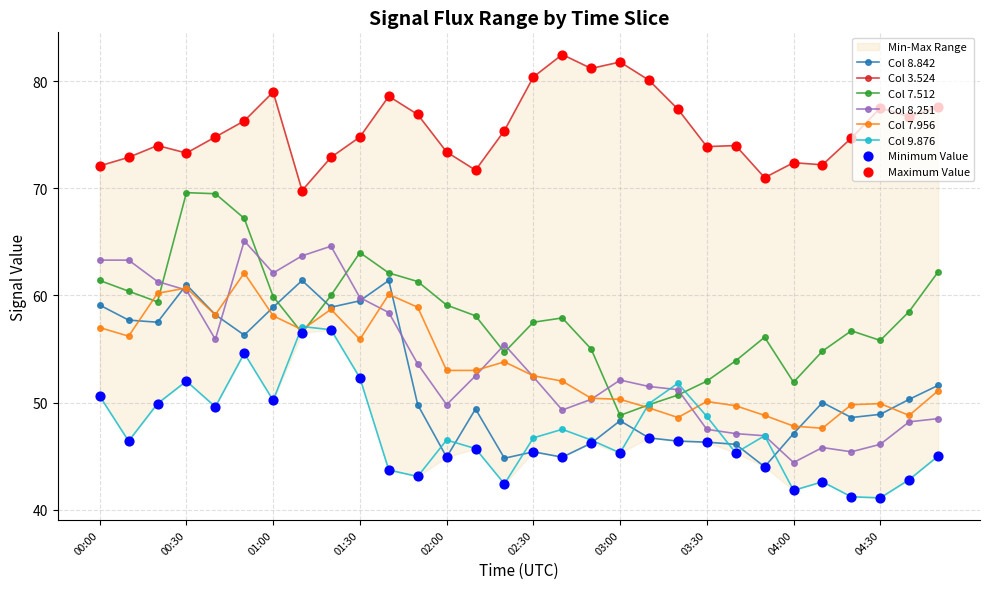

Is the value of 7.956 at 04:00 greater than the value of 3.524 at 03:40?

No